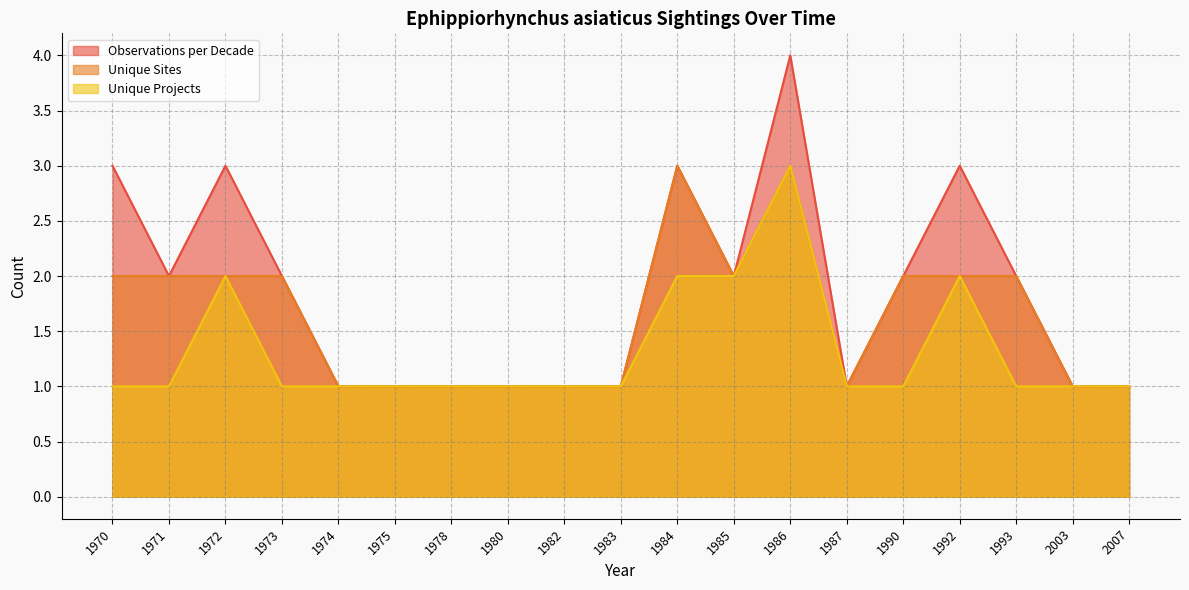

The value of Unique Projects at 1984 is 2. True or false?

True